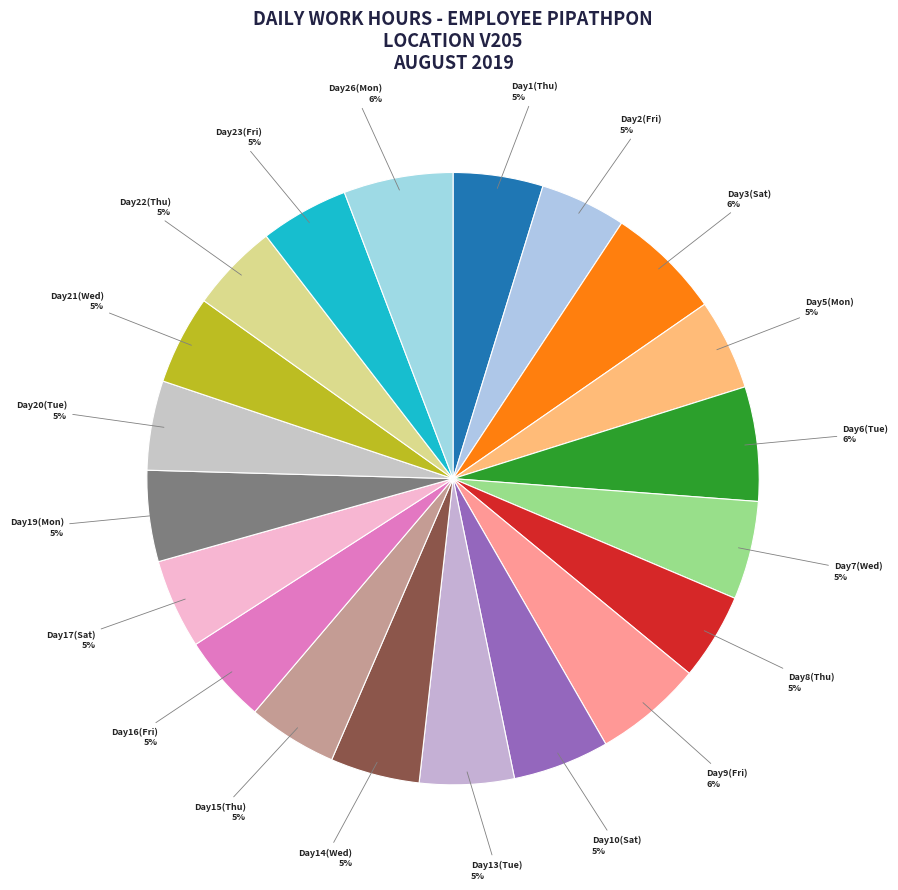

The Day3(Sat) slice represents 6% of the pie. True or false?

True